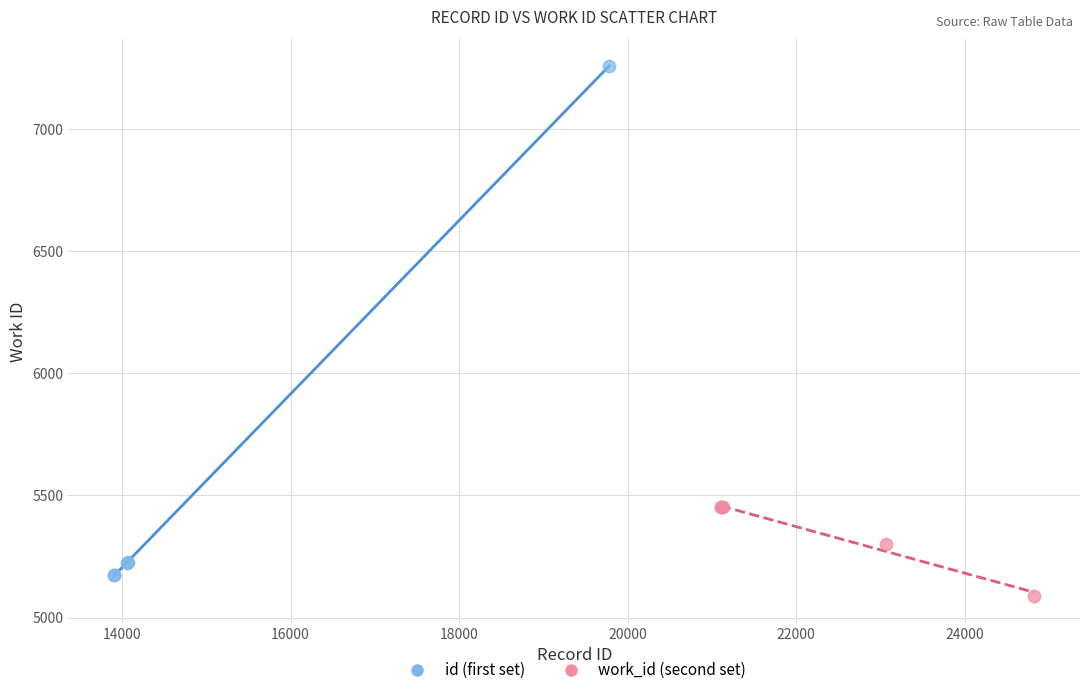

Which series reaches the maximum Y coordinate?

id (first set)